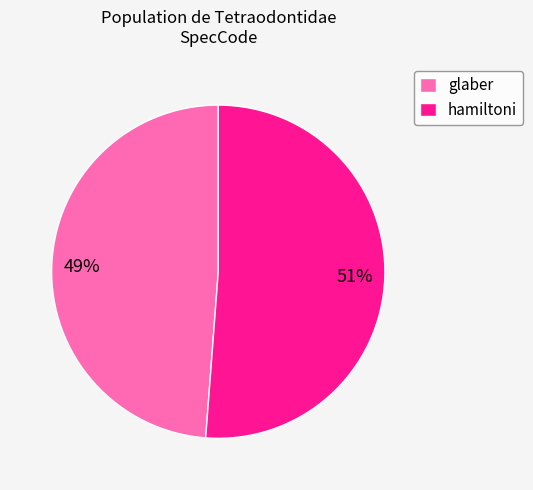

The hamiltoni slice represents 51% of the pie. True or false?

True